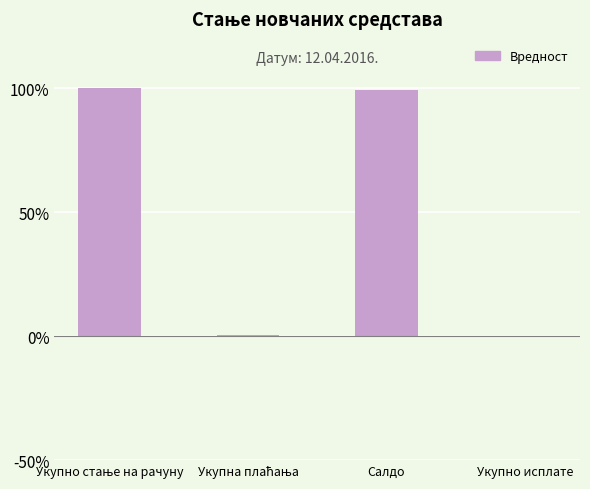

Is it true that the value at Укупно исплате is 31.9?

False